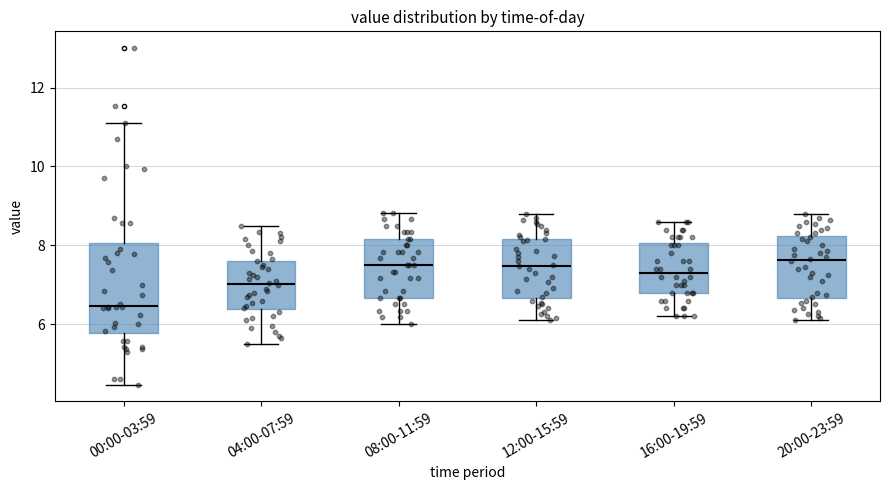

Which box is the tallest, from its lower edge to its upper edge?

00:00-03:59